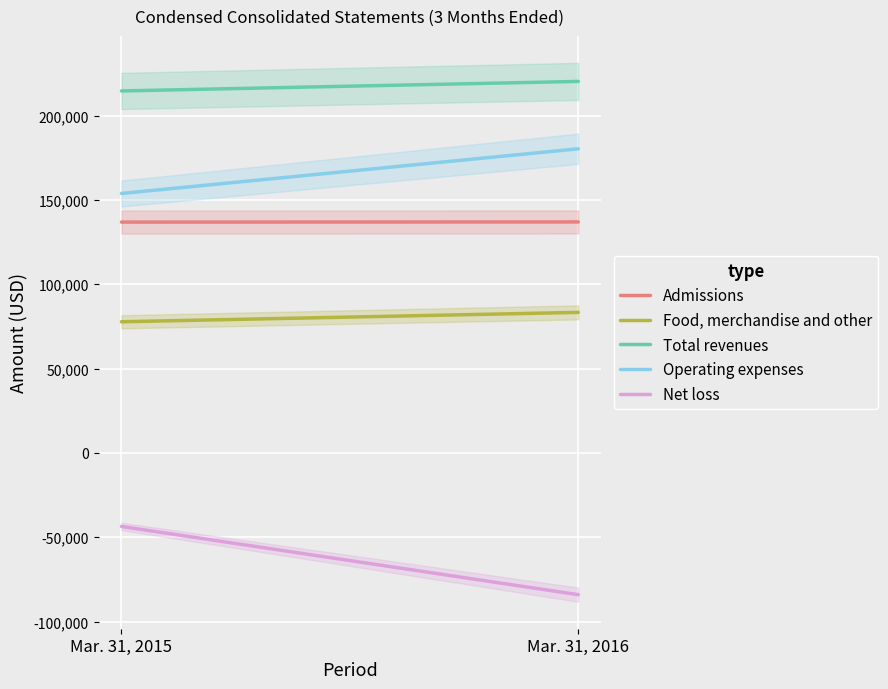

Between Mar. 31, 2015 and Mar. 31, 2016, which series saw the biggest shift?

Net loss